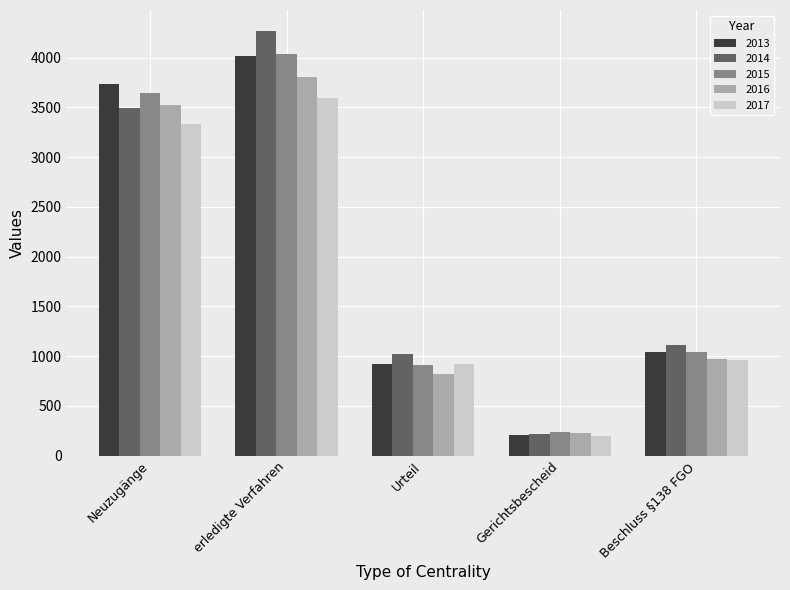

What is the sum of the 2017 values at erledigte Verfahren and Neuzugänge?

6933